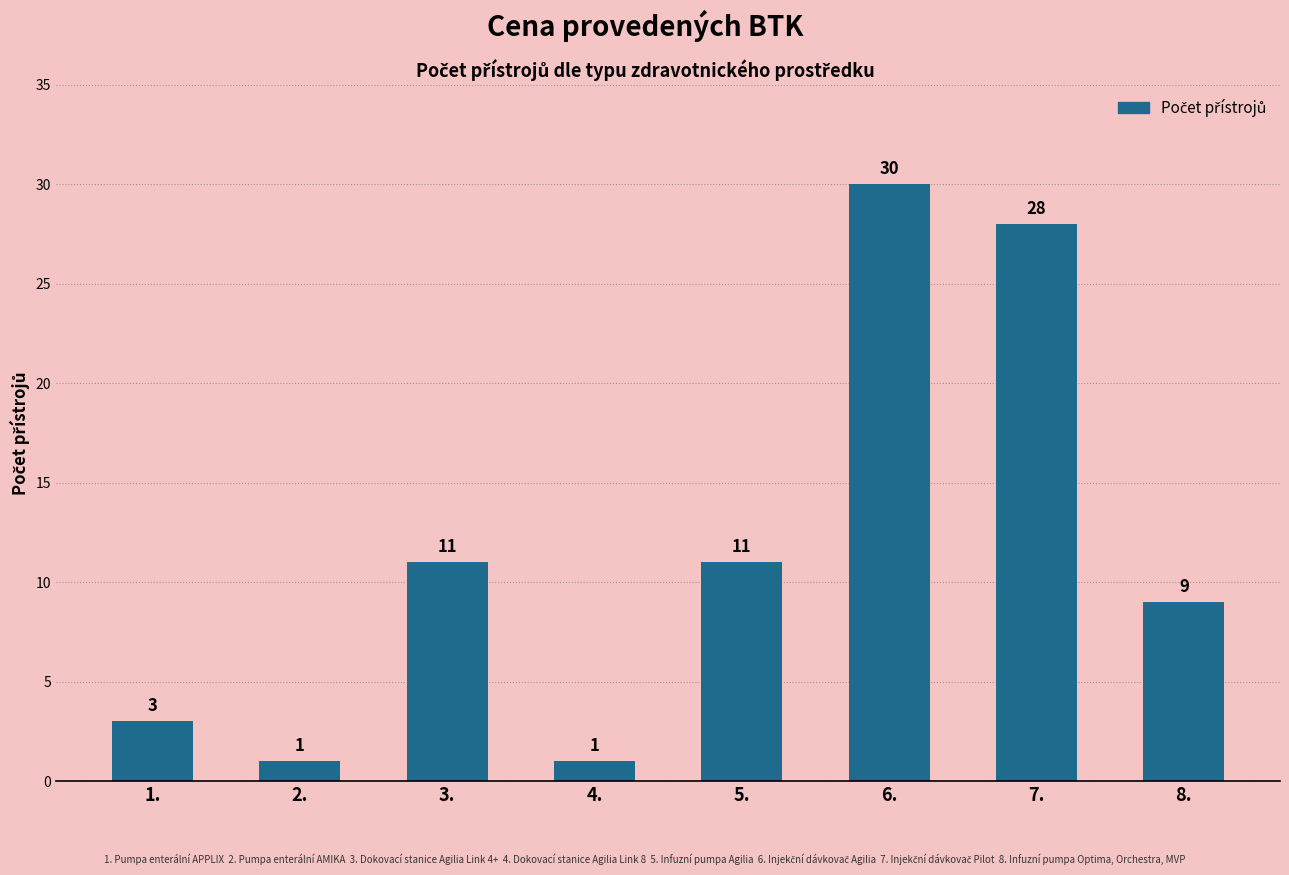

True or false: the data shows 3 at 5..

False